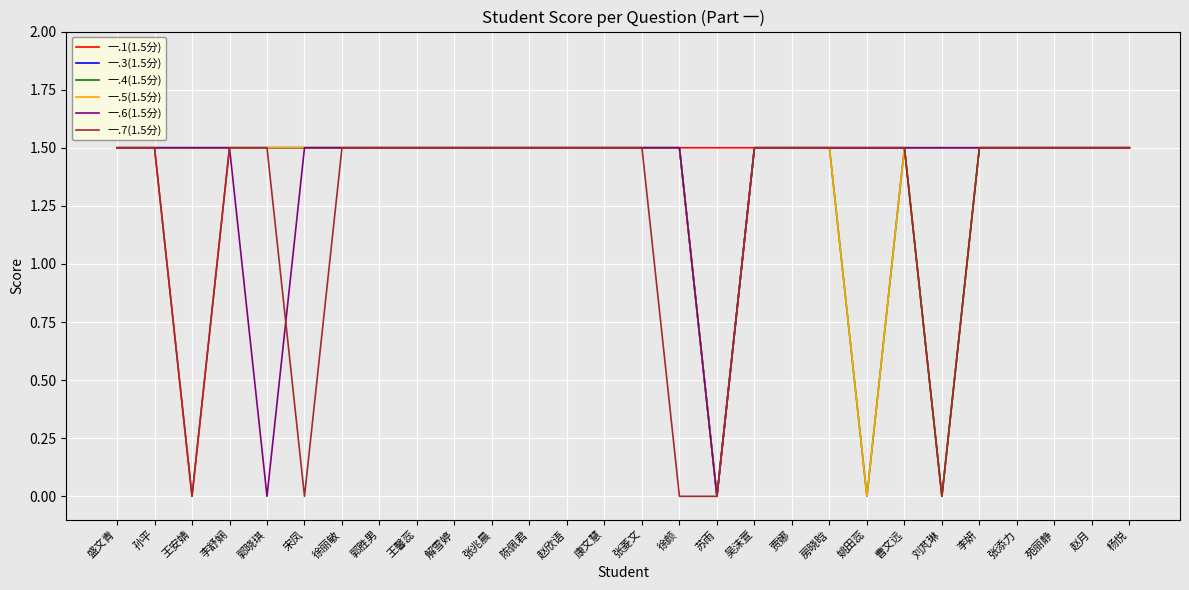

What position from the left is 陈佩君?

12